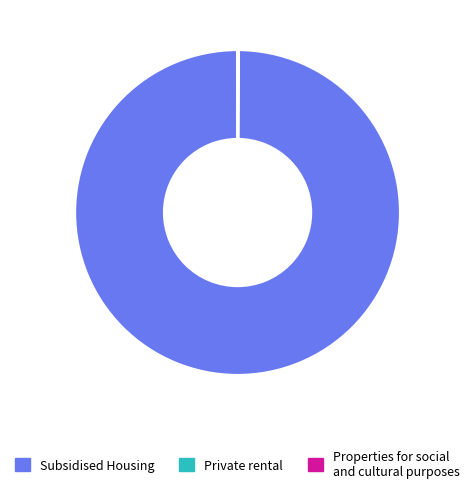

Is there any slice that represents more than half of the pie?

Yes